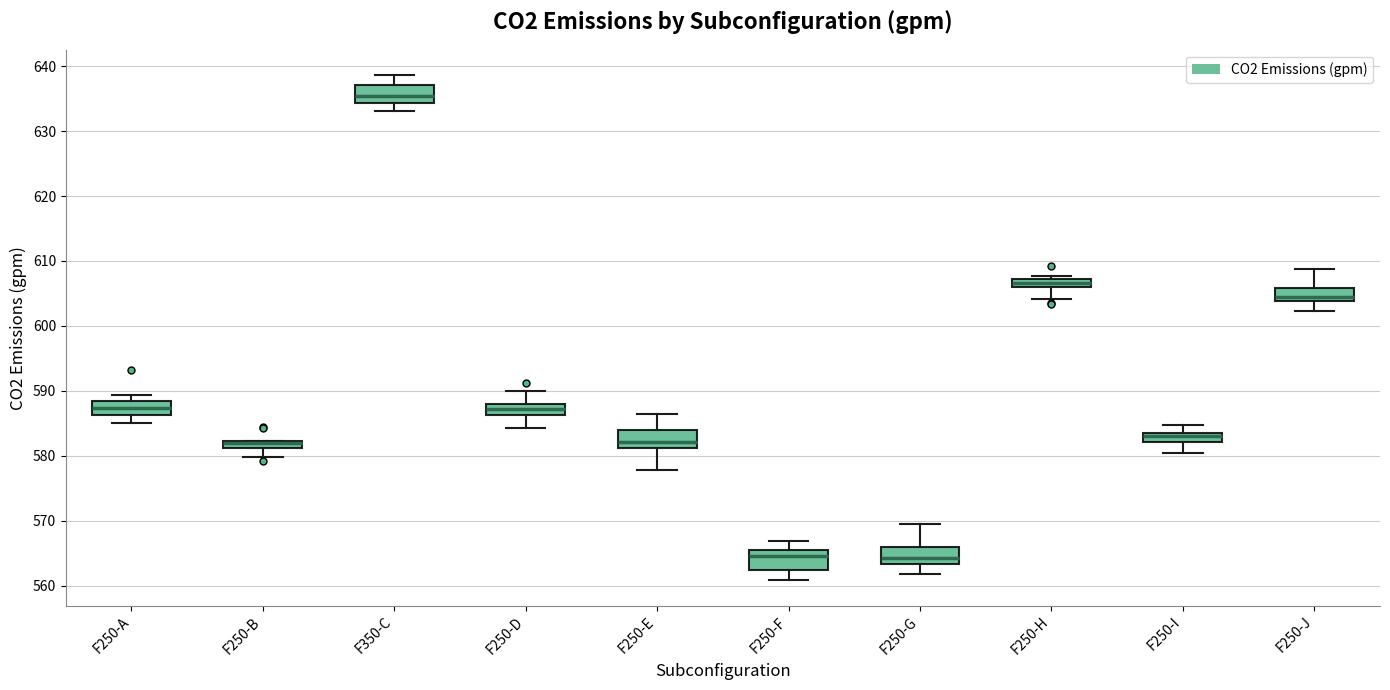

Where is the lower edge of the box for F250-G on the y-axis? The values are not printed on the chart, so give them approximately, as read against the axis.

563